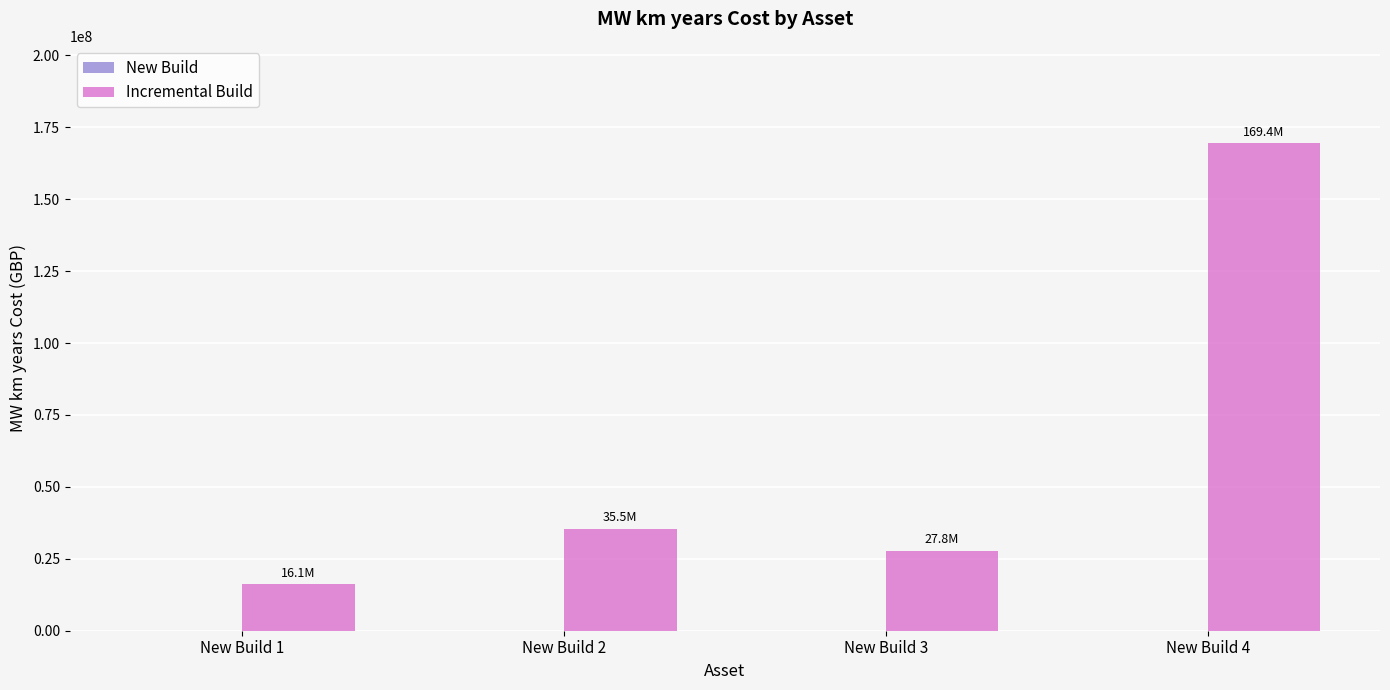

Reading left to right, what are all the values shown in this chart?

New Build 1=16137550.1	New Build 2=35502610.2	New Build 3=27837273.9	New Build 4=169444276.2